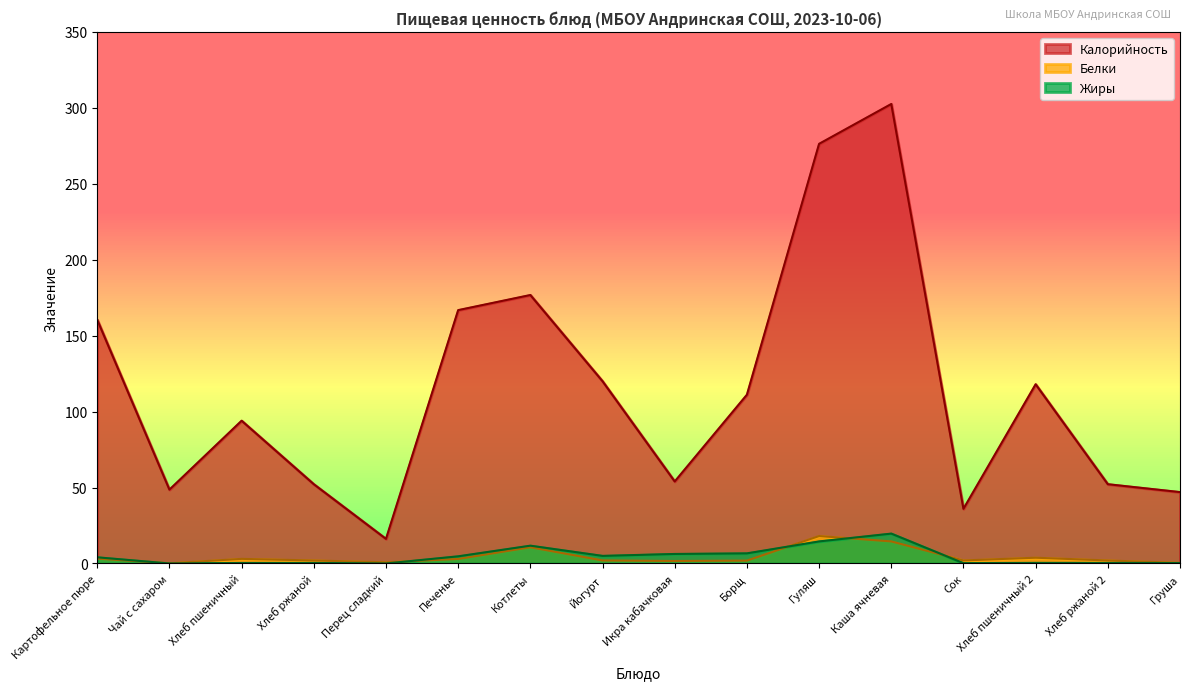

True or false: Калорийность and Белки cross at least once.

False